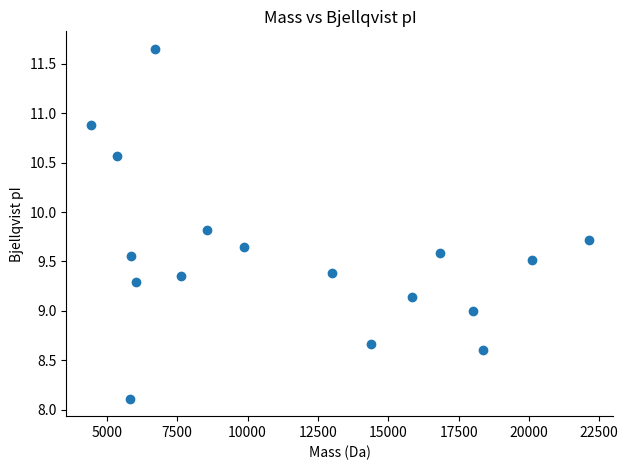

What is the range of Y values (max minus min)?

3.5